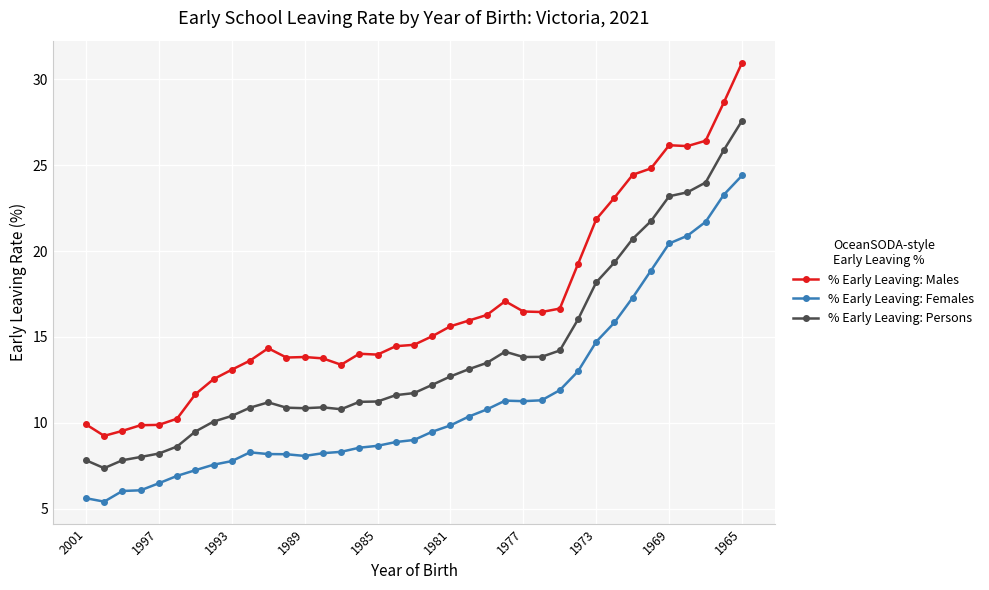

What is the average value of the % Early Leaving: Females series?

11.4